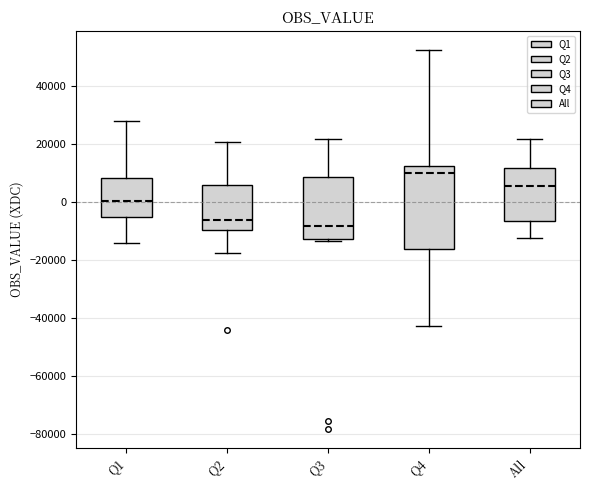

Reading left to right, read every box against the y-axis: the position of its median line, the range the box covers, and the ends of its whiskers. The values are not printed on the chart, so give them approximately, as read against the axis.

Q1: median 0, box -6000 to 8000, whiskers -14000 to 28000
Q2: median -6000, box -10000 to 6000, whiskers -18000 to 20000
Q3: median -8000, box -12000 to 8000, whiskers -14000 to 22000
Q4: median 10000, box -16000 to 12000, whiskers -42000 to 52000
All: median 6000, box -6000 to 12000, whiskers -12000 to 22000